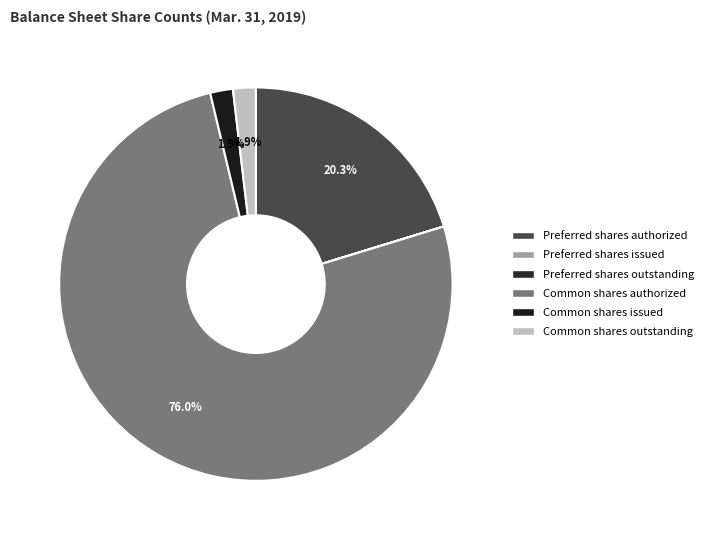

Is there a majority slice in this chart?

Yes